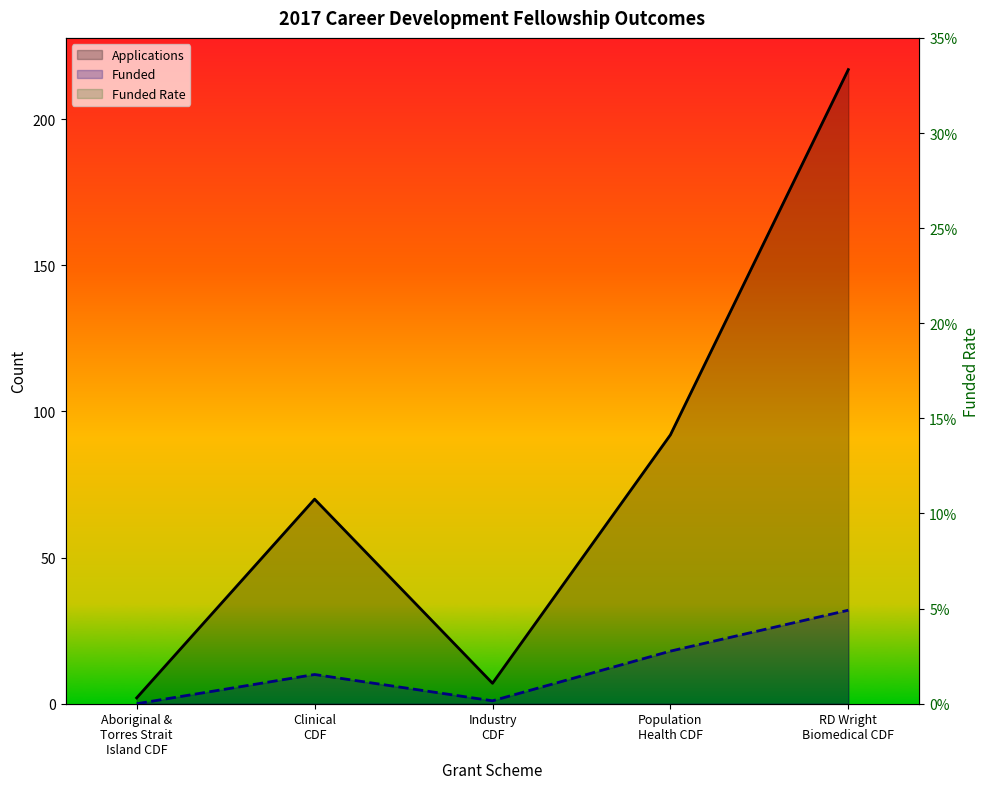

At which category does Applications reach its first local valley?

Industry
CDF